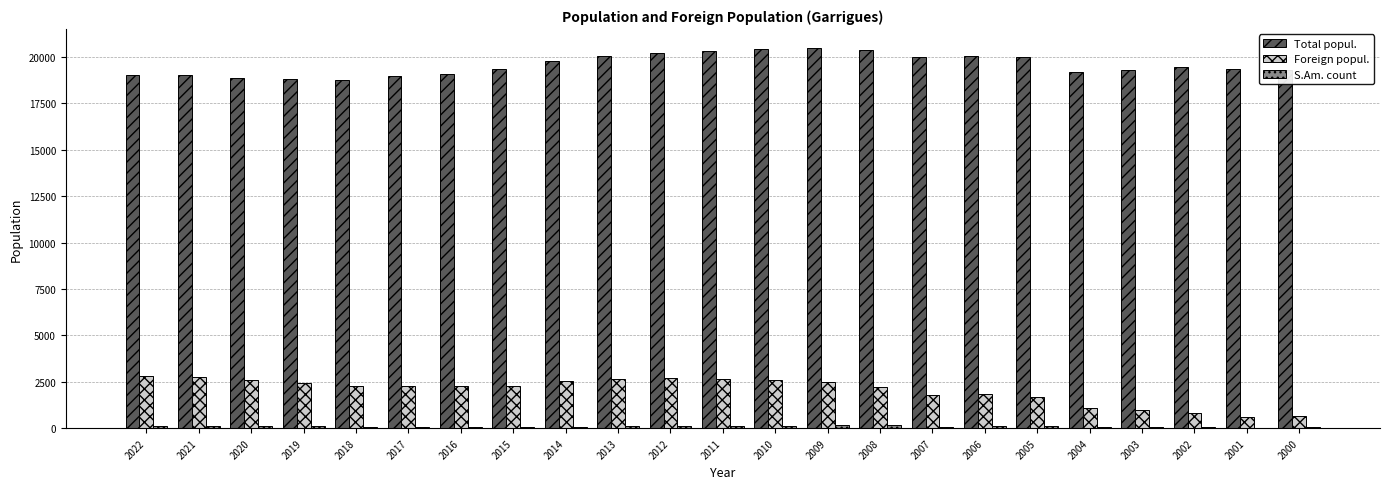

True or false: Total popul. has a value of 12237 at 2003.

False